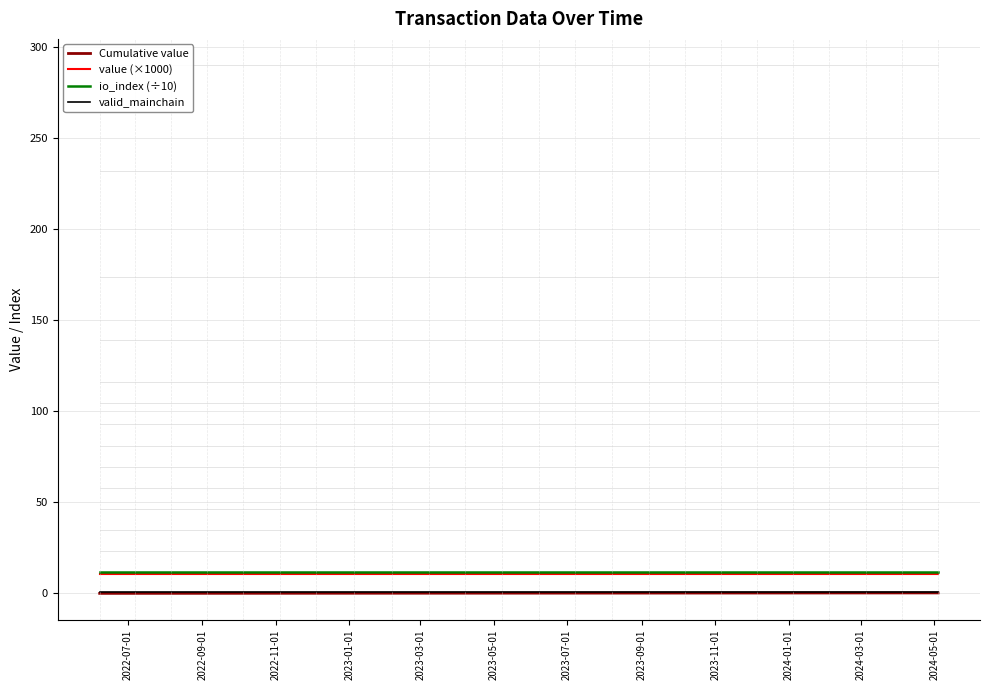

True or false: valid_mainchain and value (×1000) intersect in this chart.

False